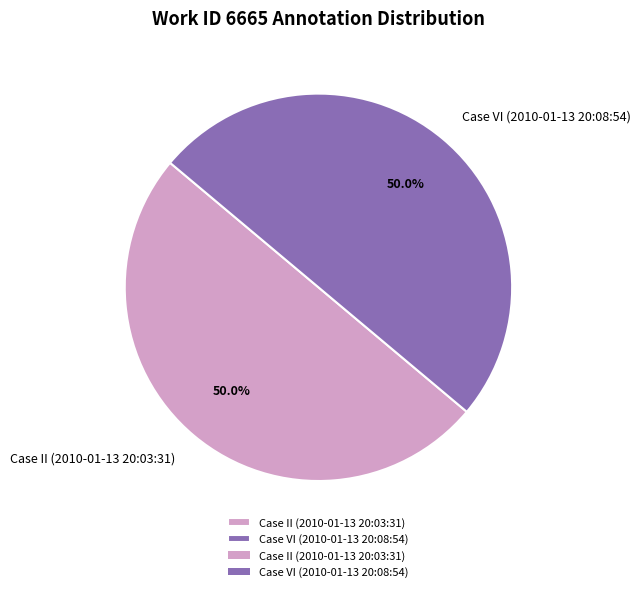

Do Case II (2010-01-13 20:03:31) and Case VI (2010-01-13 20:08:54) together represent more than half of the pie?

Yes